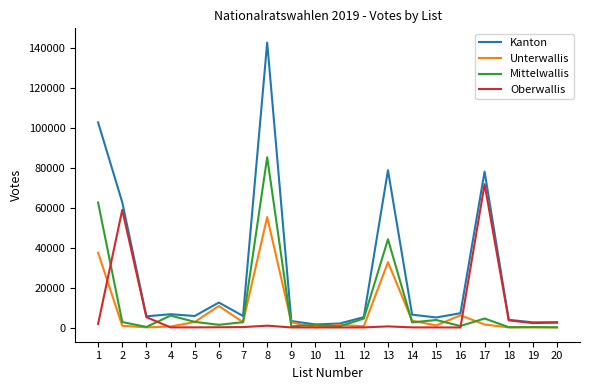

What is the spread (max minus min) of values at 5?

5695